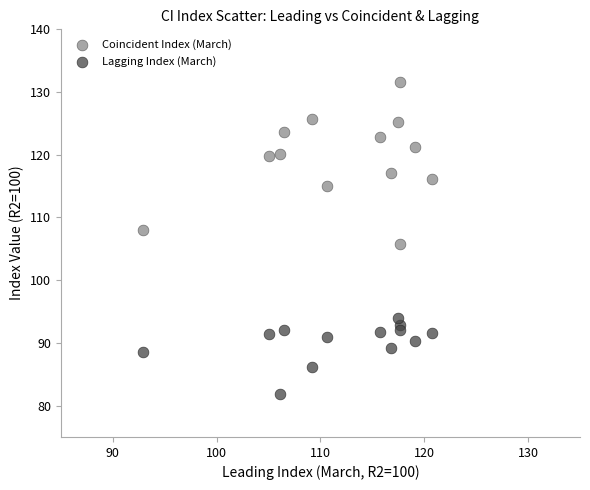

Across all data points, what is the range of X values (max minus min)?

27.8